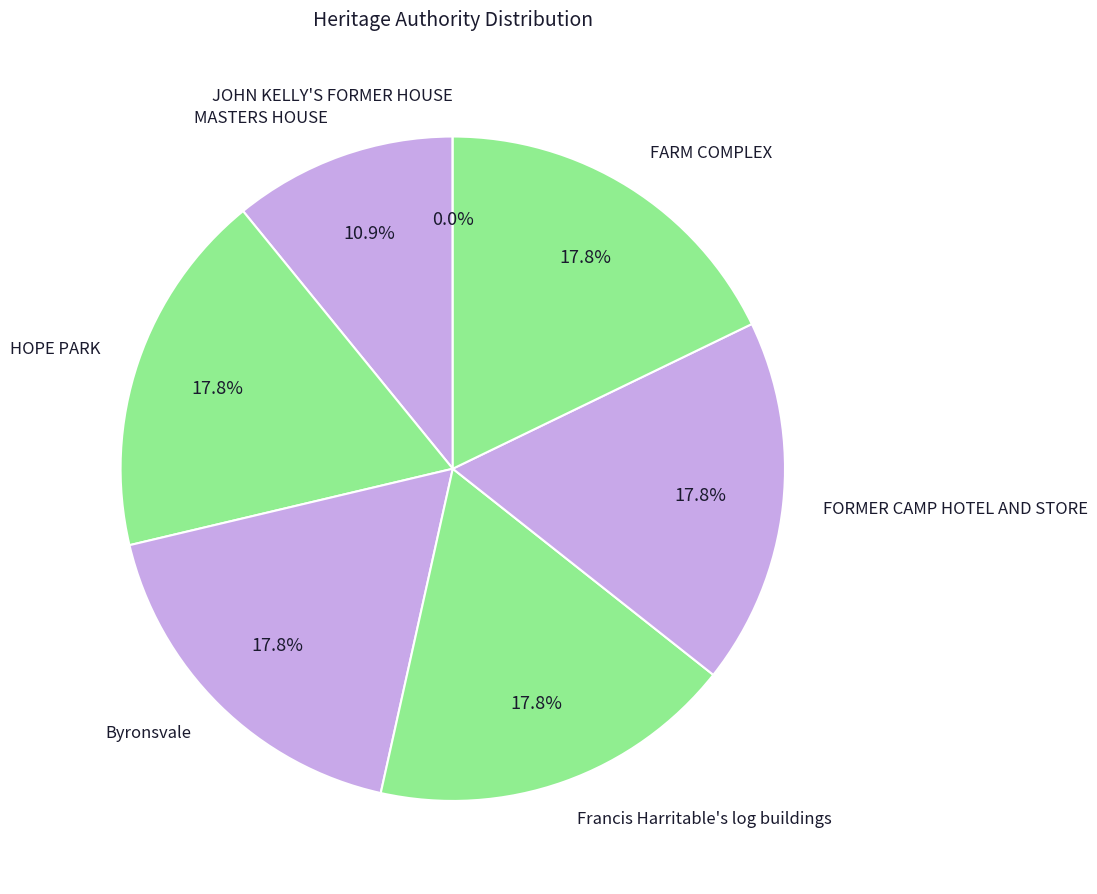

How much of the chart is everything except Francis Harritable's log buildings?

82.2%